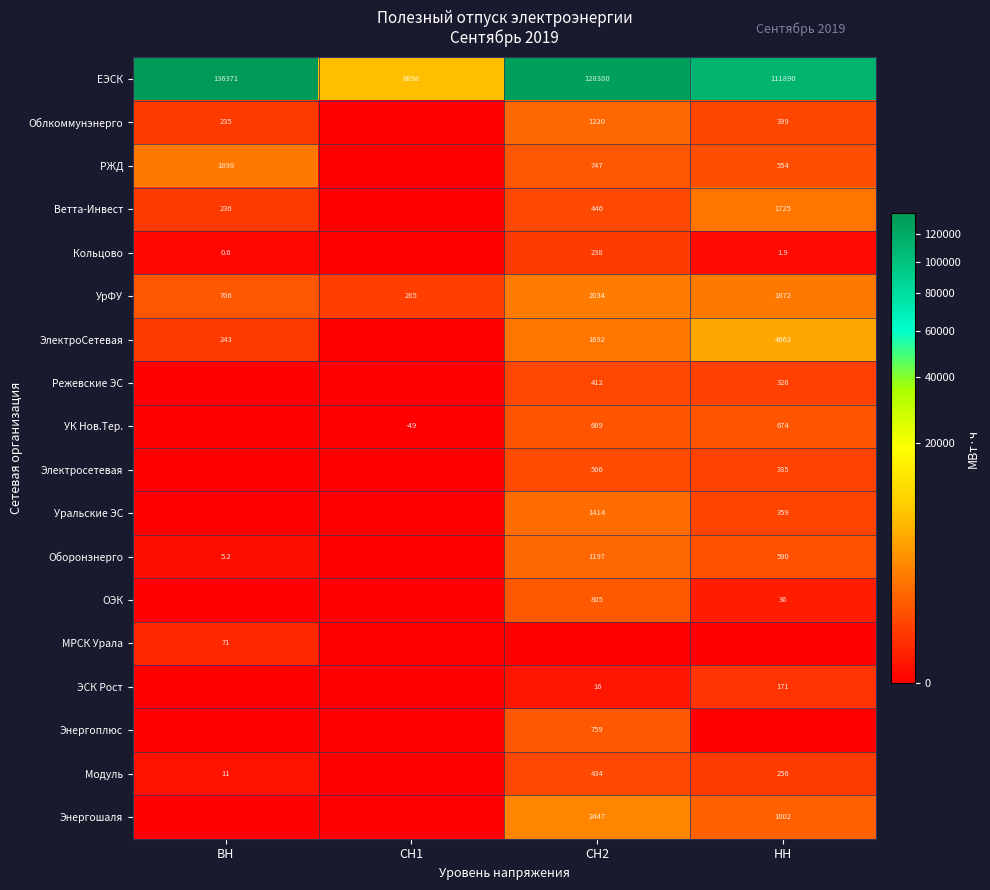

Where does the ЕЭСК series first go above 128380?

ВН